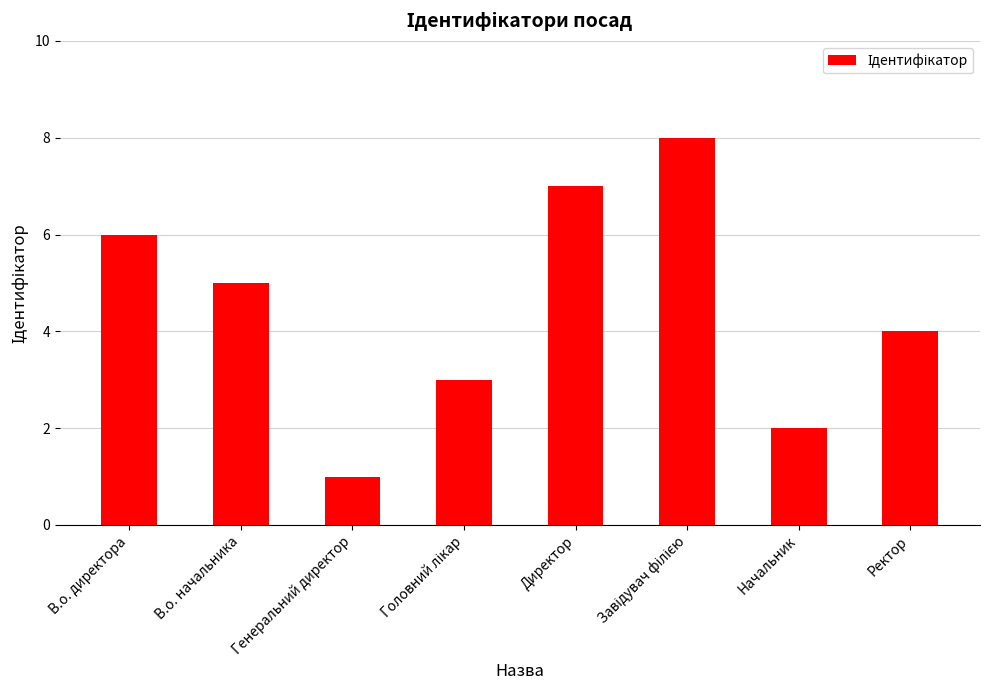

What is the value of the 3rd bar from the left?

1